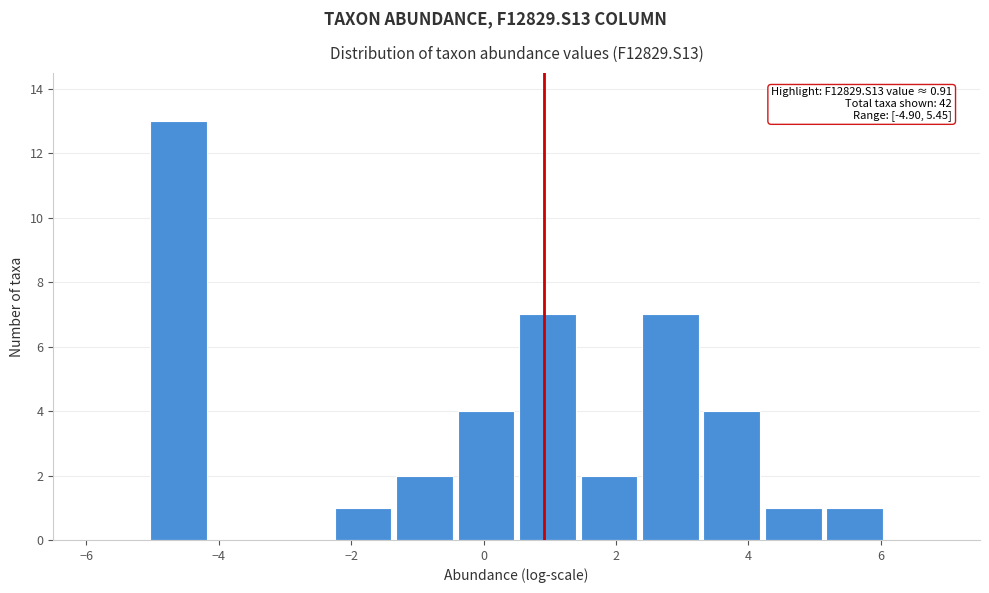

Which range on the x-axis has the tallest bar?

-5.0 to -4.2